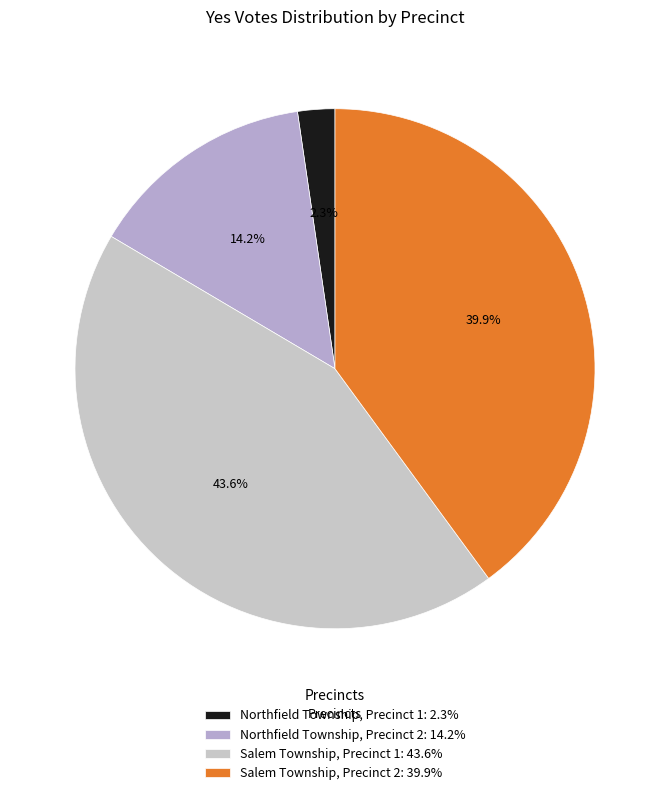

To the nearest percent, what is the average slice percentage?

25%